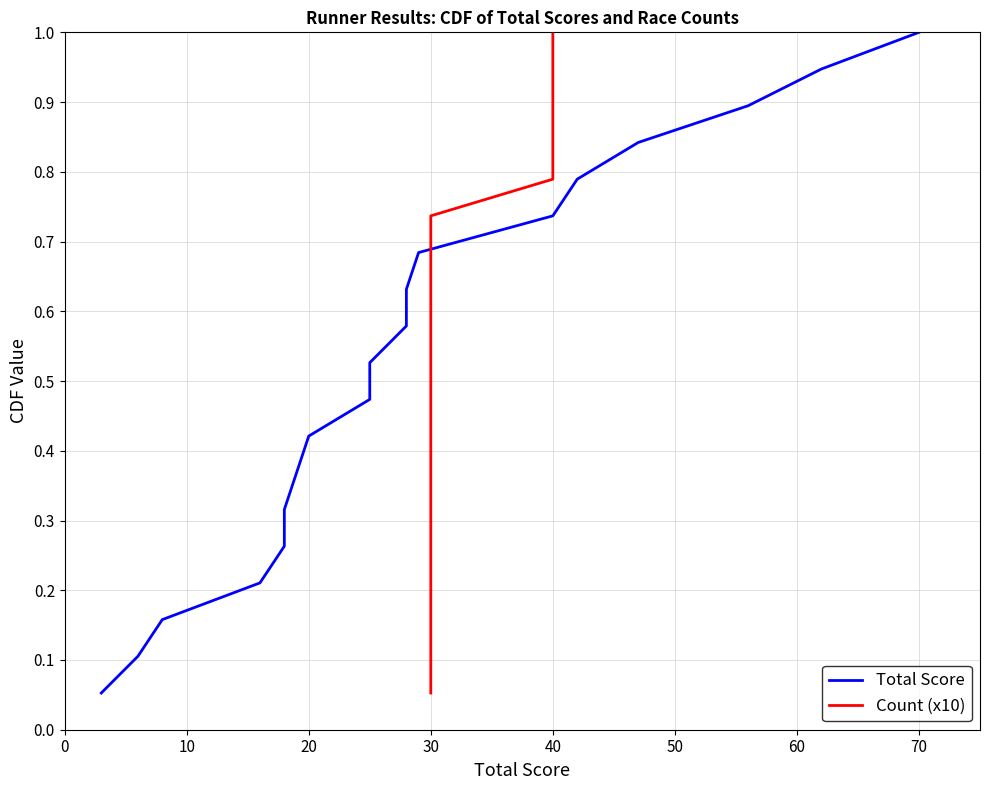

What are all the series names shown in the legend?

Total Score, Count (x10)